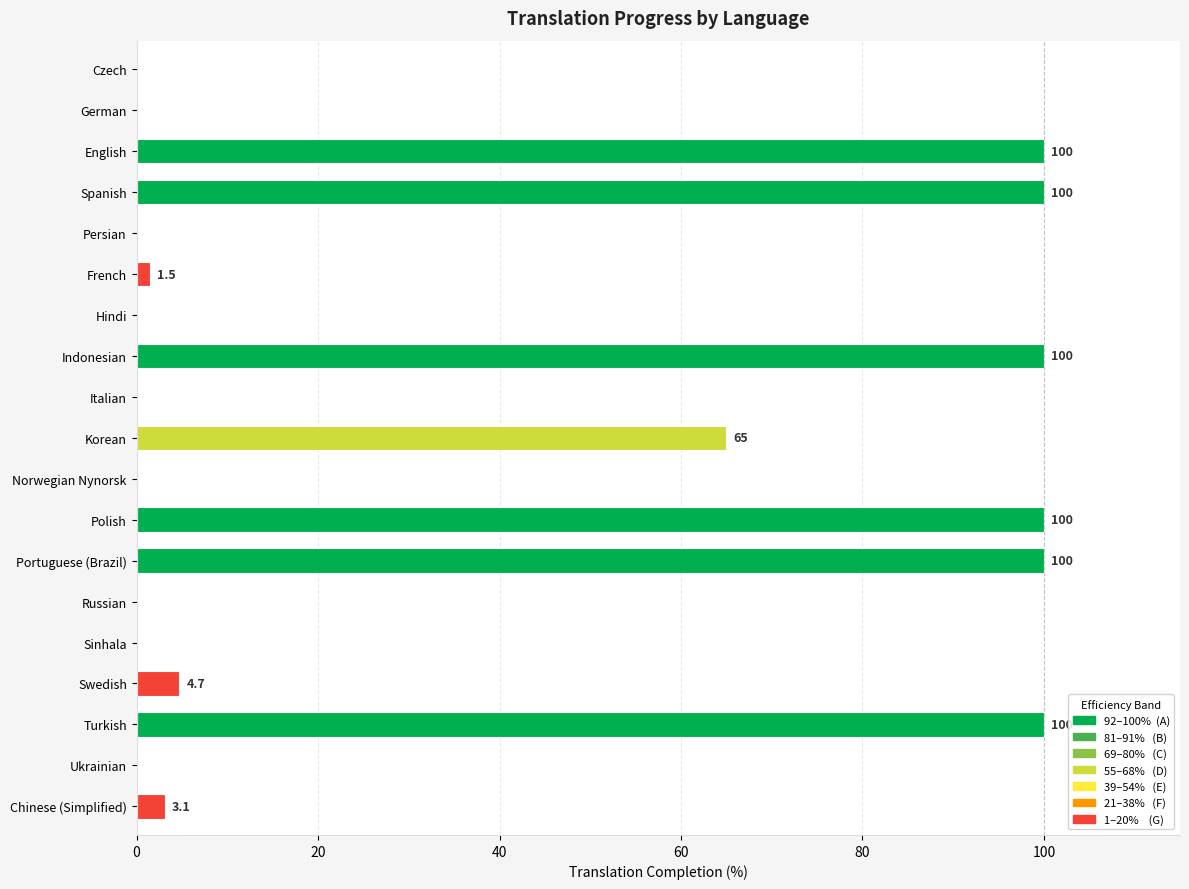

Where is the data nearest to the value 50?

Korean